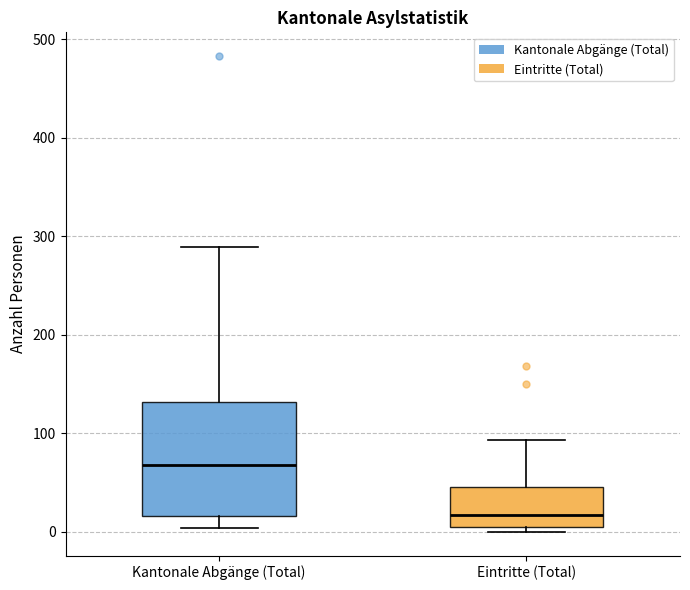

Reading left to right, transcribe this box plot: for each box, give where its median line is, the range the box spans, and where its two whiskers end, as read against the y-axis. The values are not printed on the chart, so give them approximately, as read against the axis.

Kantonale Abgänge (Total): median 70, box 20 to 130, whiskers 0 to 290
Eintritte (Total): median 20, box 0 to 50, whiskers 0 (just below the box's lower edge) to 90